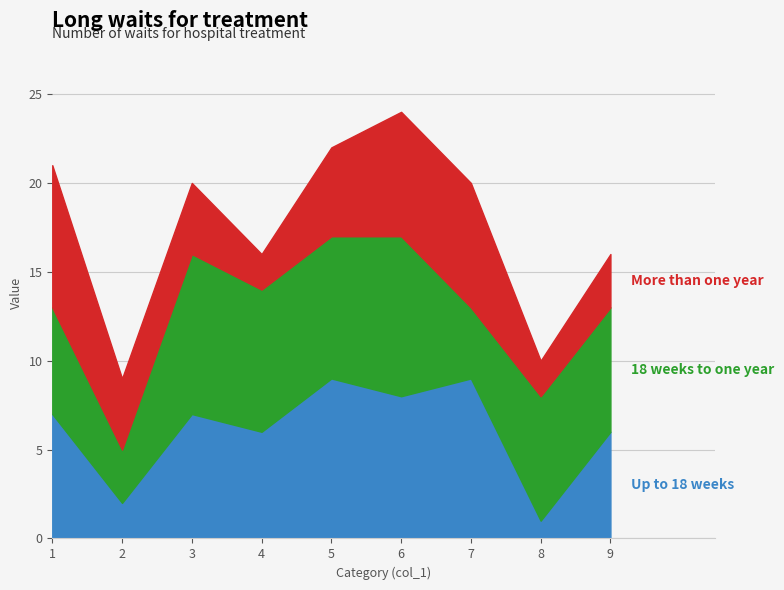

How many data points in 18 weeks to one year are less than 7?

3